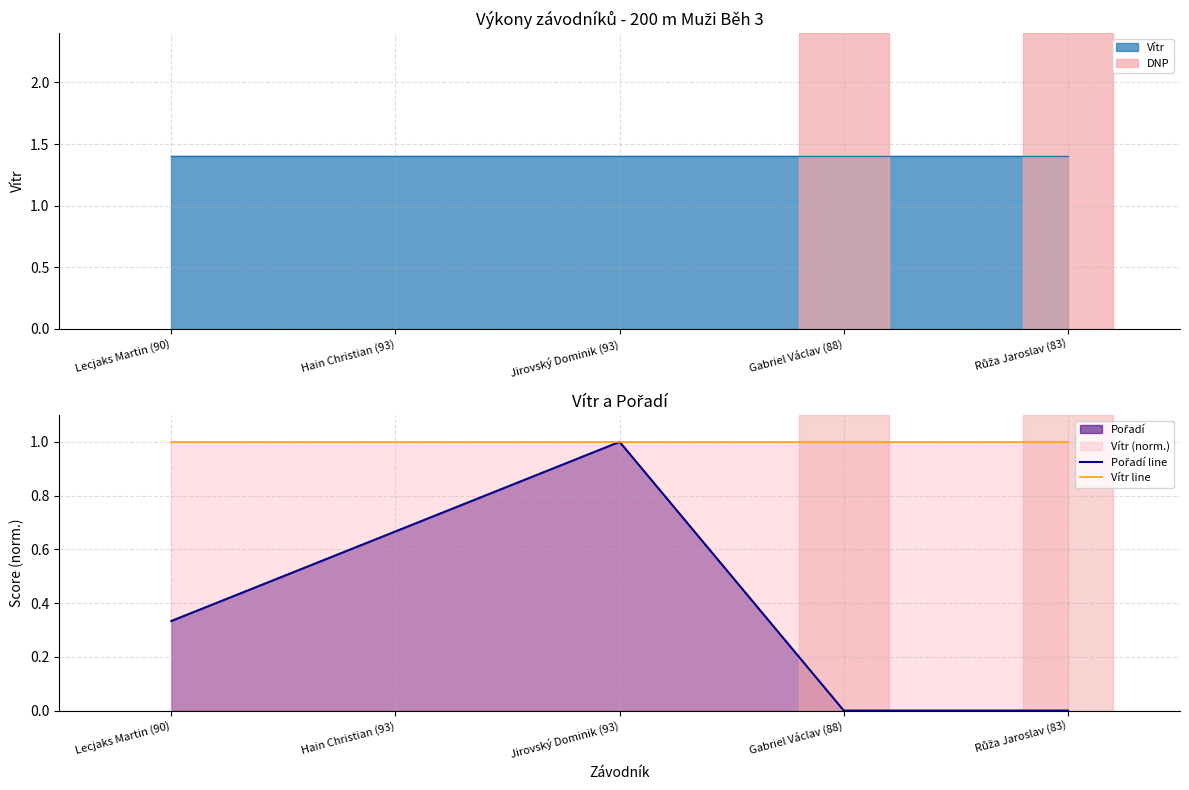

List the labels in order of Pořadí line value, smallest first.

Gabriel Václav (88), Růža Jaroslav (83), Lecjaks Martin (90), Hain Christian (93), Jirovský Dominik (93)